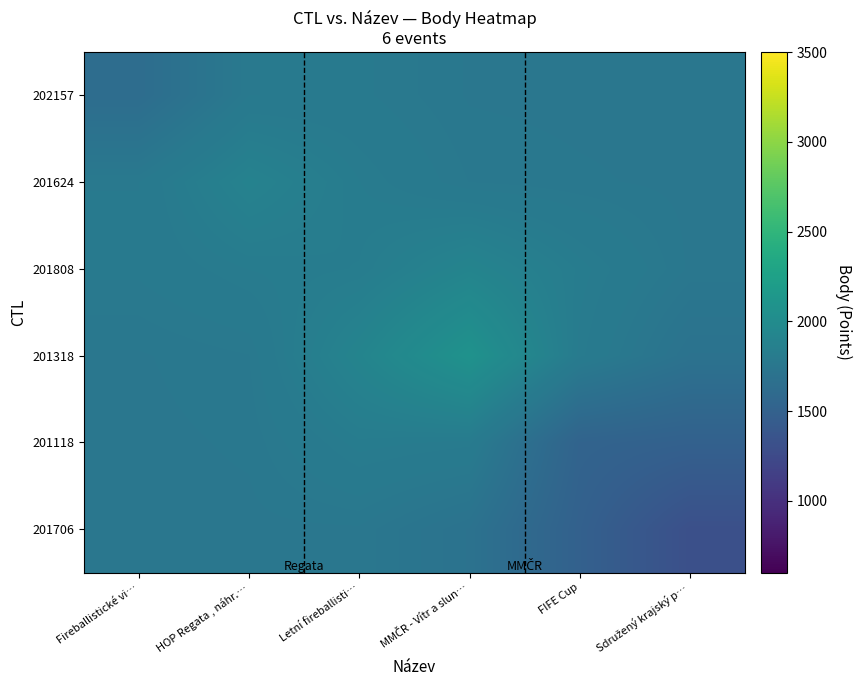

Which series has the largest range (max minus min)?

201706